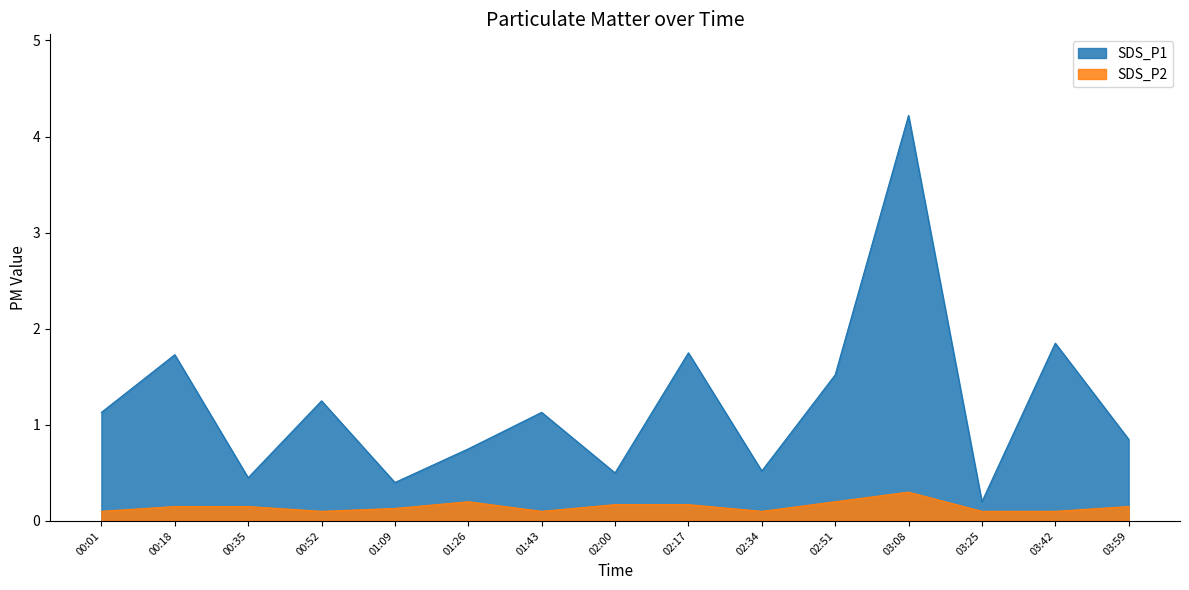

At how many categories does at least one series exceed 1?

8